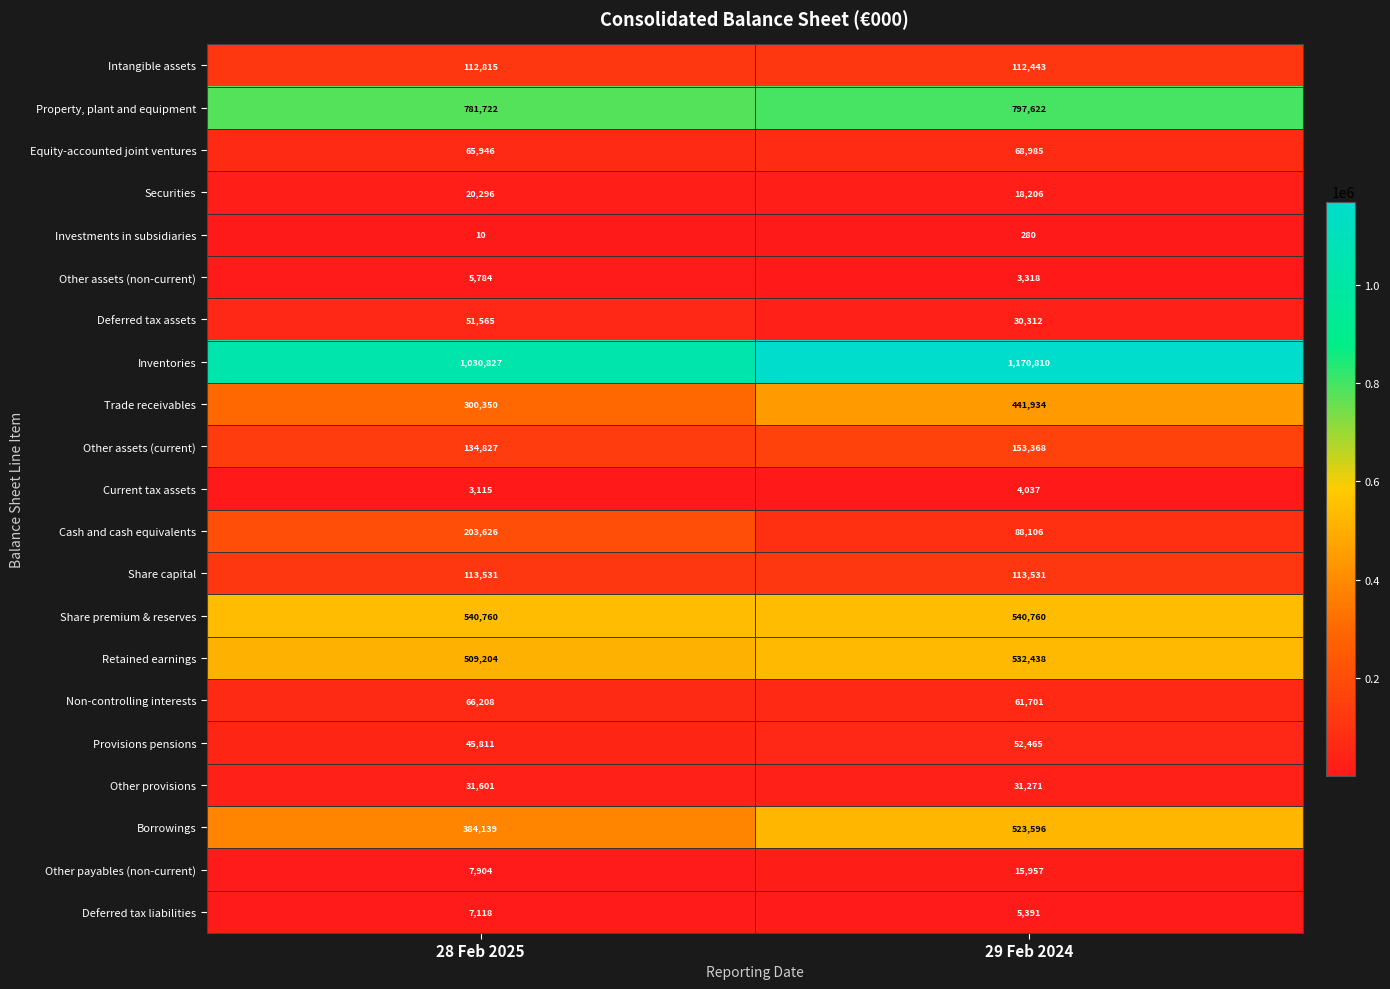

What is the minimum value shown in the chart?

10